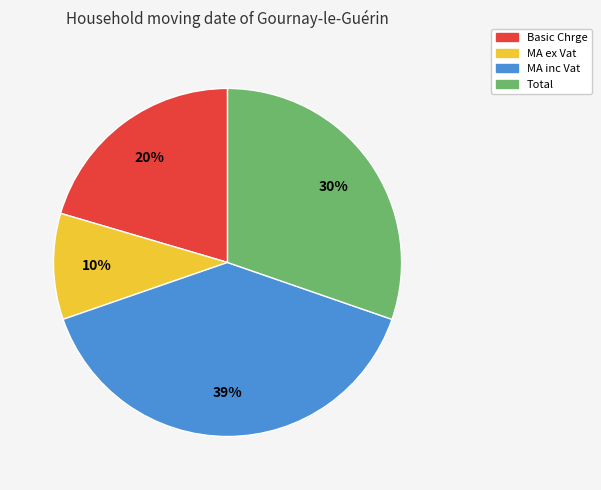

Between Basic Chrge and MA inc Vat, which is larger?

MA inc Vat